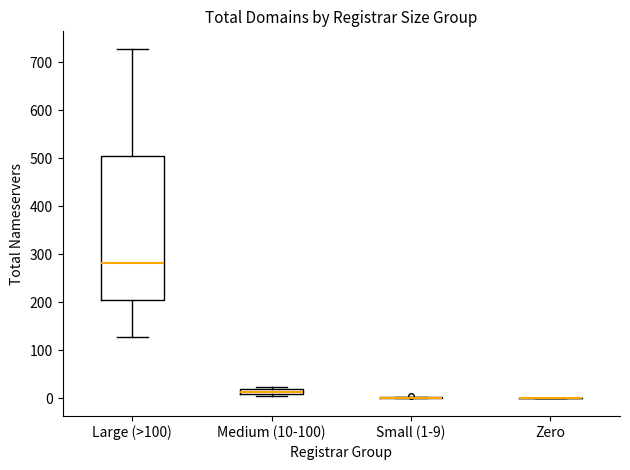

Comparing the boxes themselves (not the whiskers), which one is the tallest?

Large (>100)